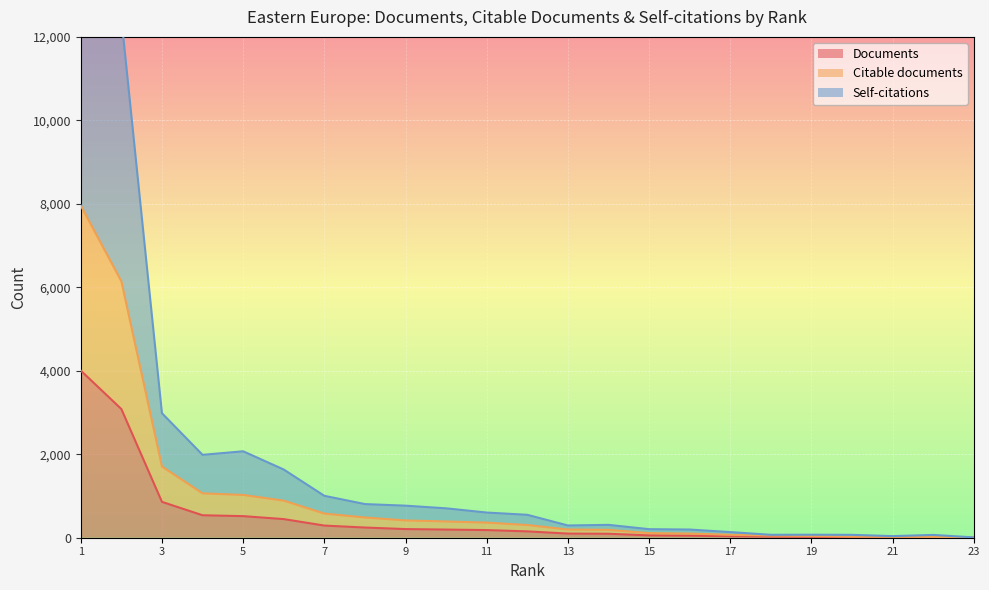

What is the difference between the maximum and minimum values in the Documents series?

4001